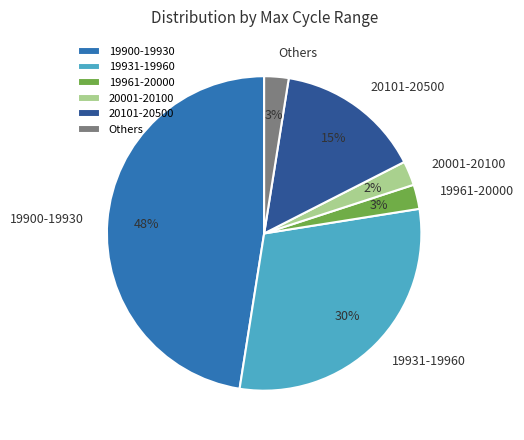

How many slices are in this pie chart?

6